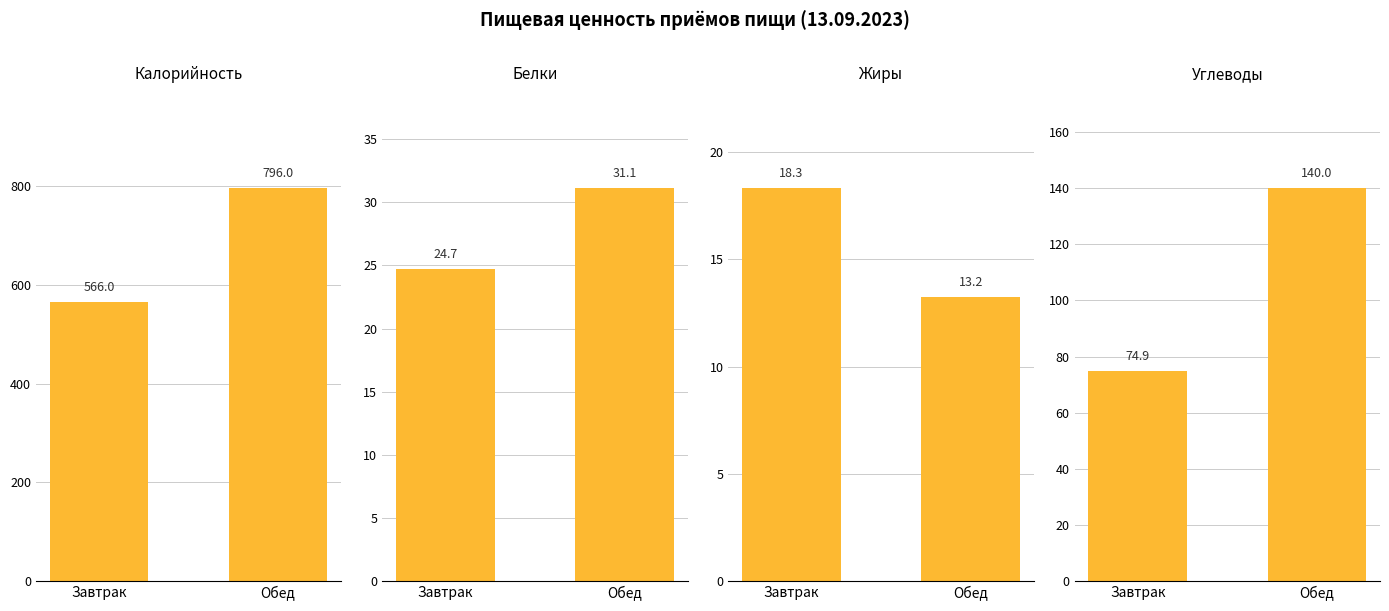

Which series has the widest spread of values?

Калорийность